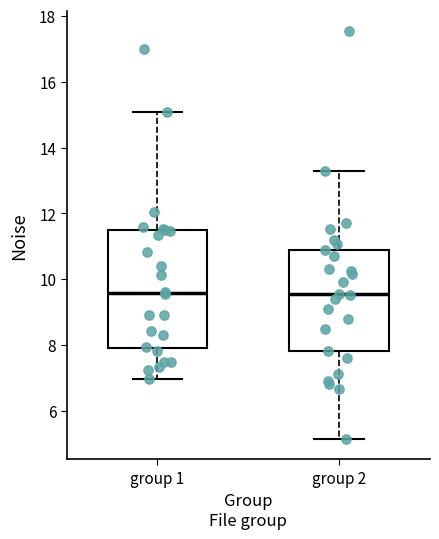

Reading left to right, read every box against the y-axis: the position of its median line, the range the box covers, and the ends of its whiskers. The values are not printed on the chart, so give them approximately, as read against the axis.

group 1: median 9.6, box 8.0 to 11.4, whiskers 7.0 to 15.0
group 2: median 9.6, box 7.8 to 10.8, whiskers 5.2 to 13.4